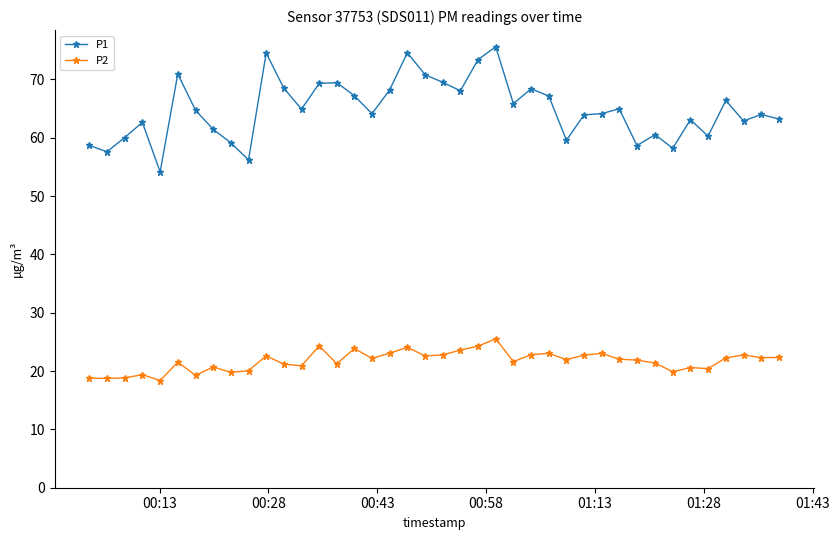

What is the value of the P1 point at the 6th from the left?

70.9